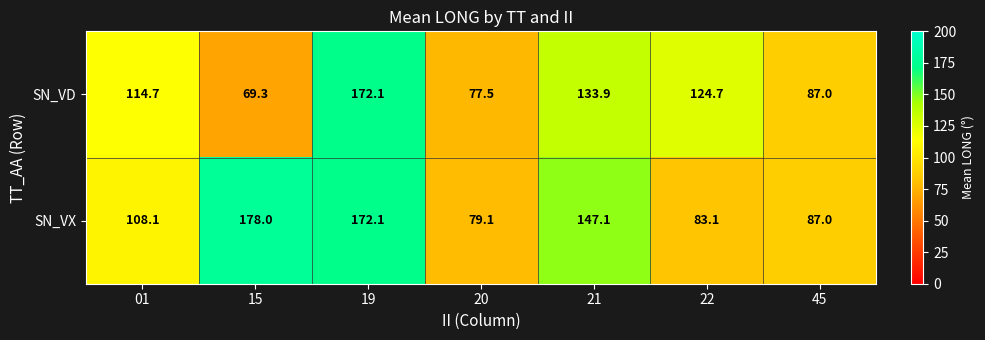

Reading left to right, extract all data points from this chart.

SN_VD: 114.7	69.3	172.1	77.5	133.9	124.7	87.0
SN_VX: 108.1	178.0	172.1	79.1	147.1	83.1	87.0